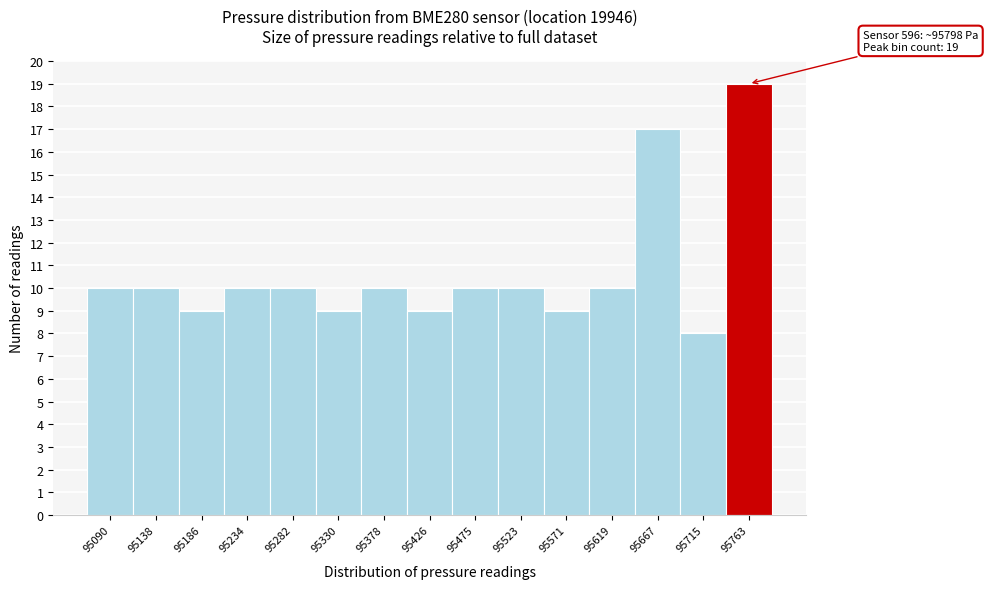

Reading left to right, extract all data points from this chart.

95090=10	95138=10	95186=9	95234=10	95282=10	95330=9	95378=10	95426=9	95475=10	95523=10	95571=9	95619=10	95667=17	95715=8	95763=19